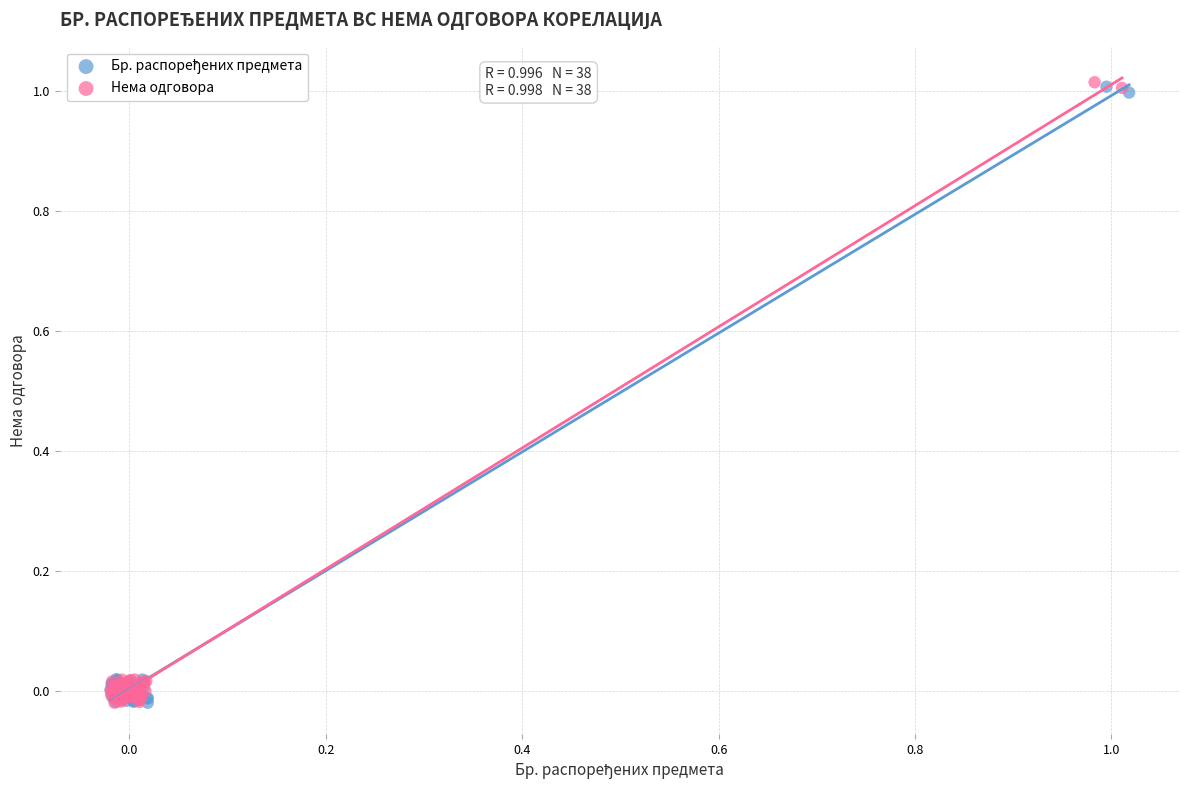

Which series has the widest spread of Y values?

Нема одговора